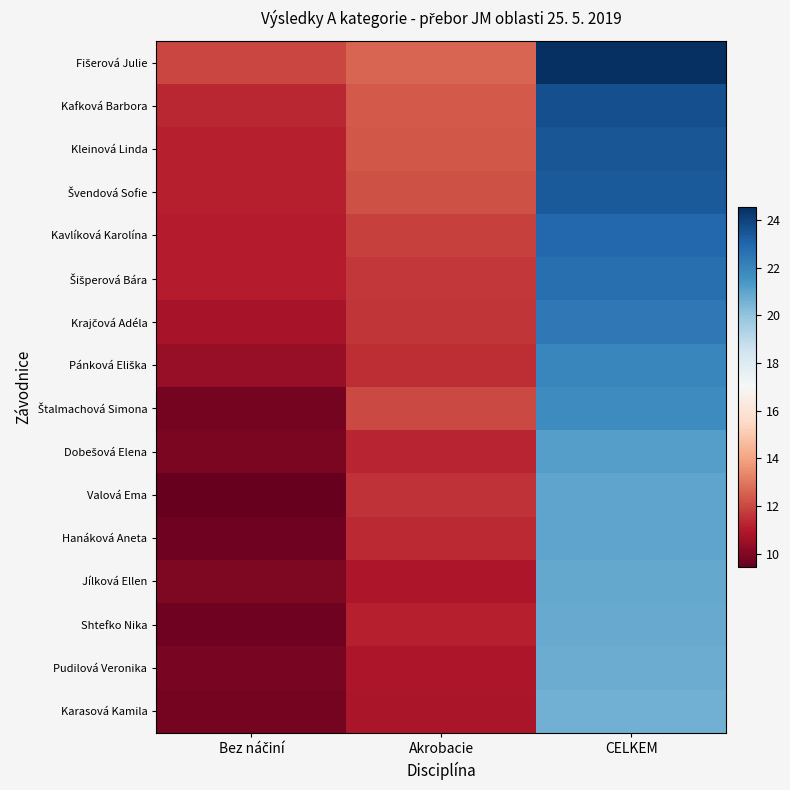

Which has a higher value, CELKEM or Akrobacie?

CELKEM